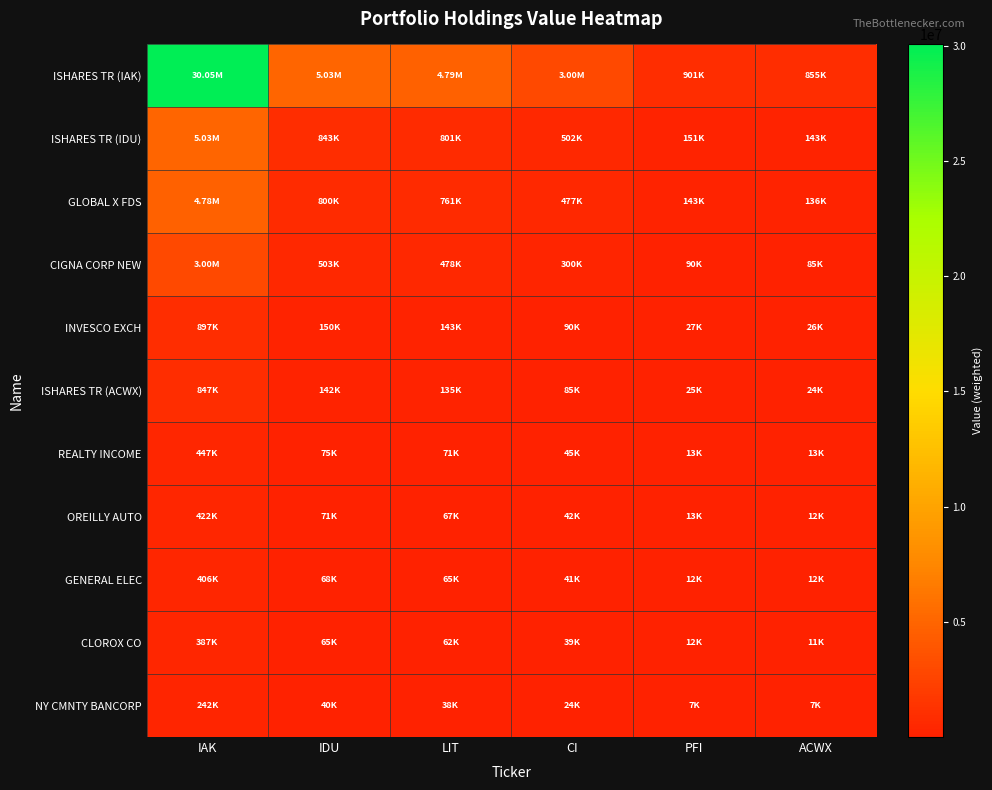

What is the difference between the highest and lowest values at ACWX?

847660